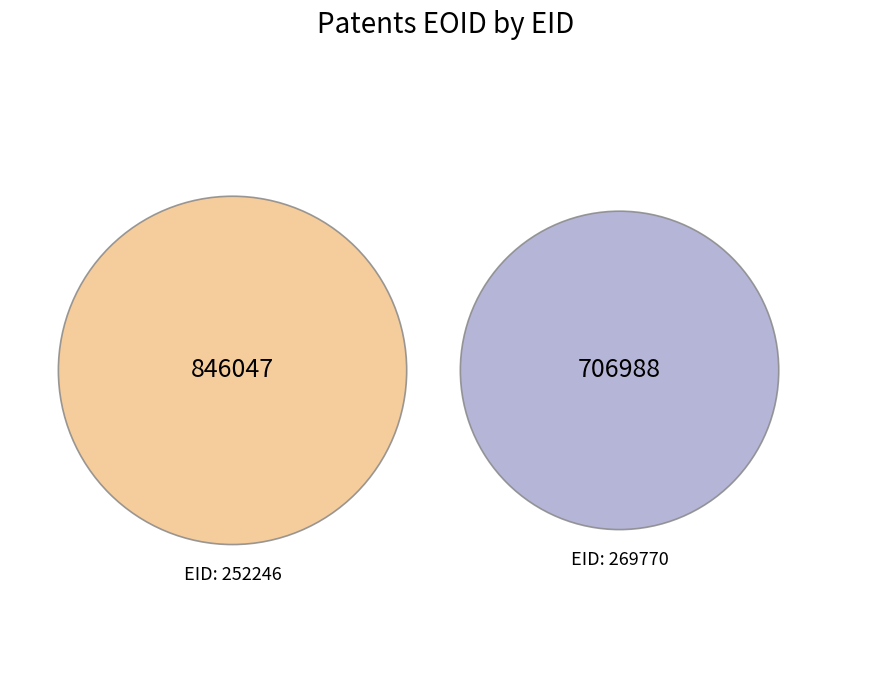

Is it true that 269770 is 46% of the pie?

True